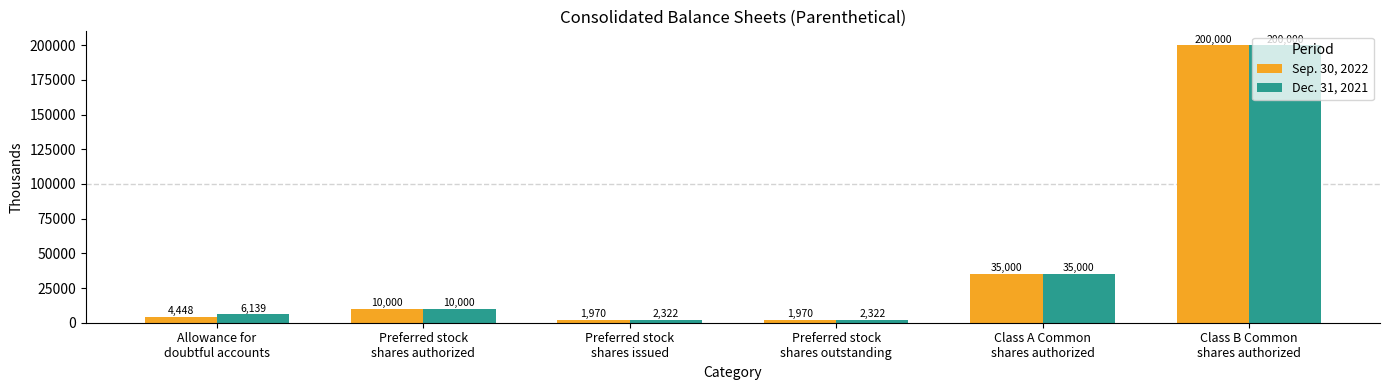

What is the label of the 3rd bar from the left?

Preferred stock
shares issued